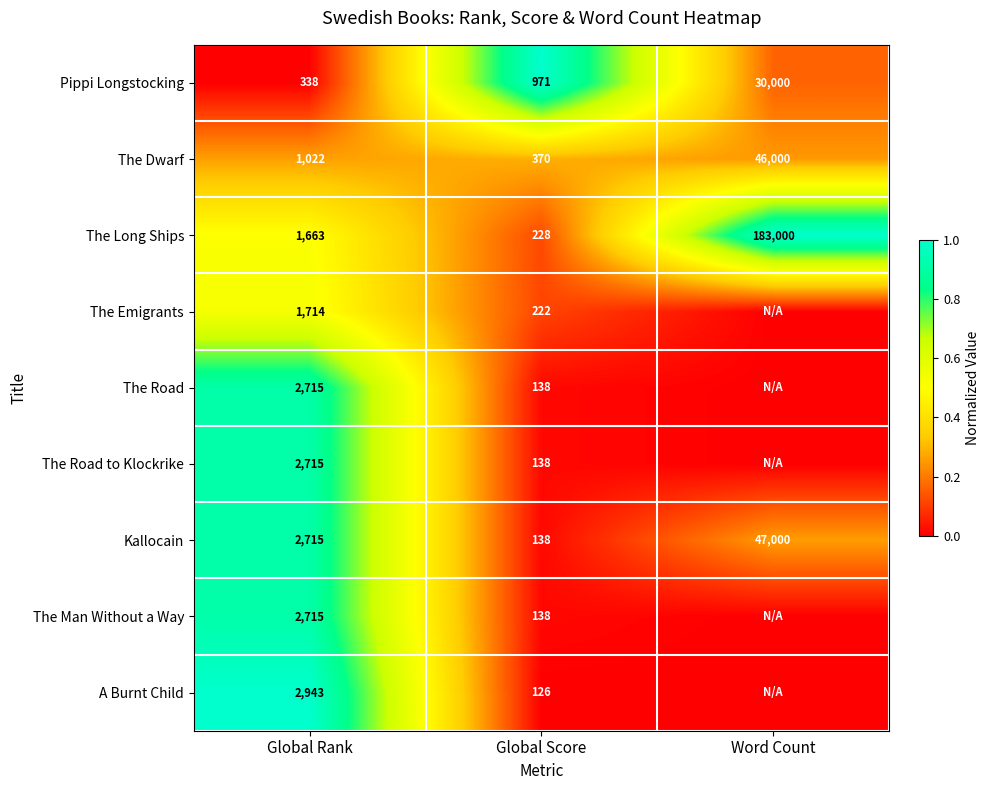

What is the total value across all series at Global Rank?

18540